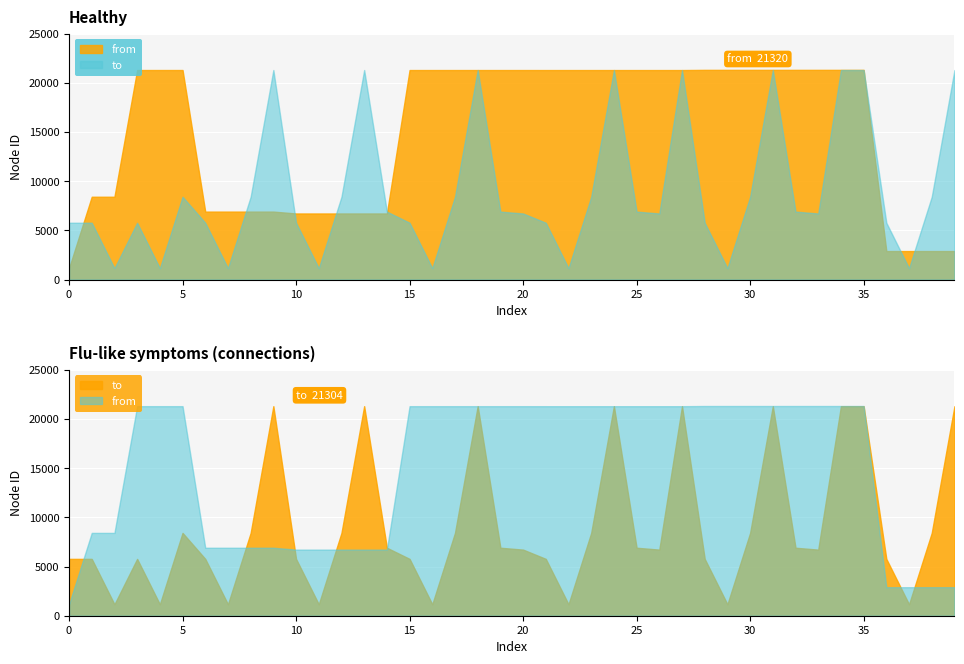

Between 19 and 26, which is larger?

19